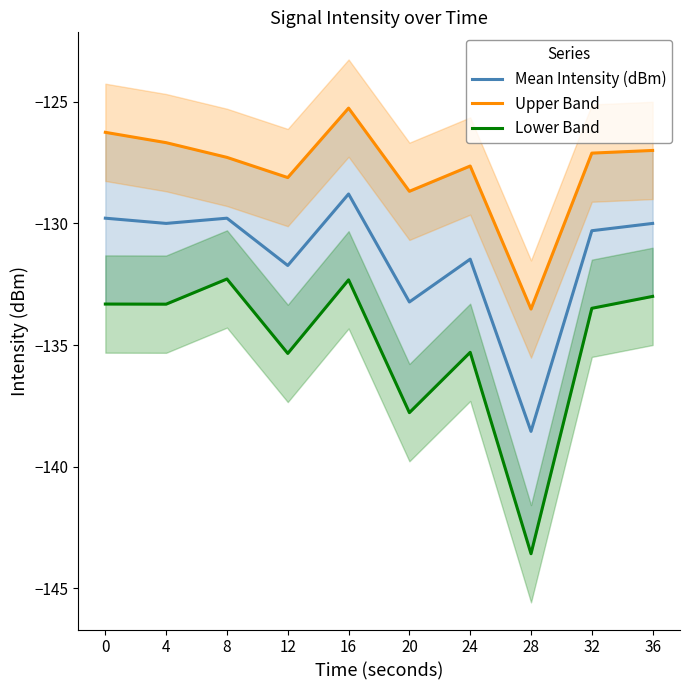

What is the value of the Upper Band point at the 2nd from the left?

-126.7